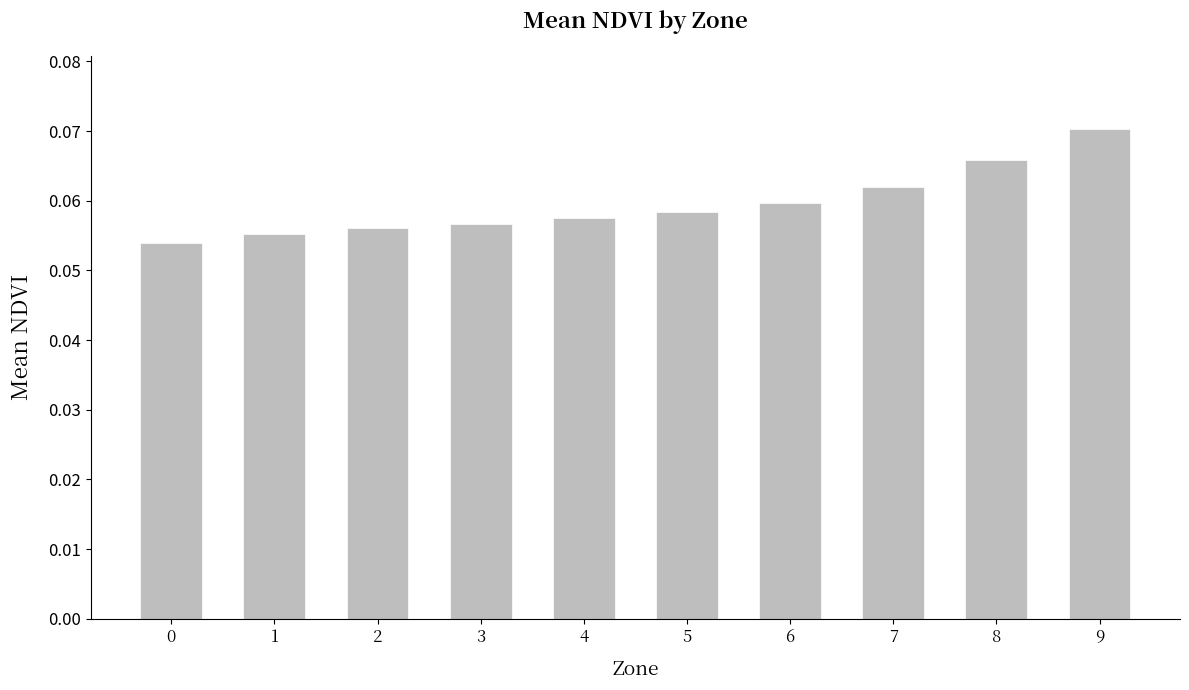

Count the number of categories in the chart.

10